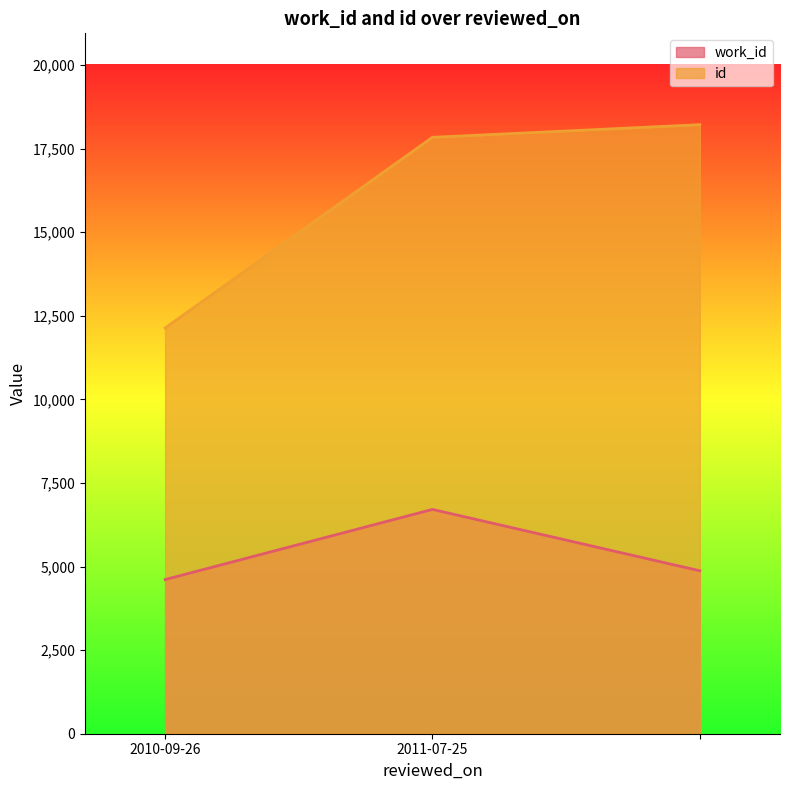

How many data points in work_id are above 4873?

1